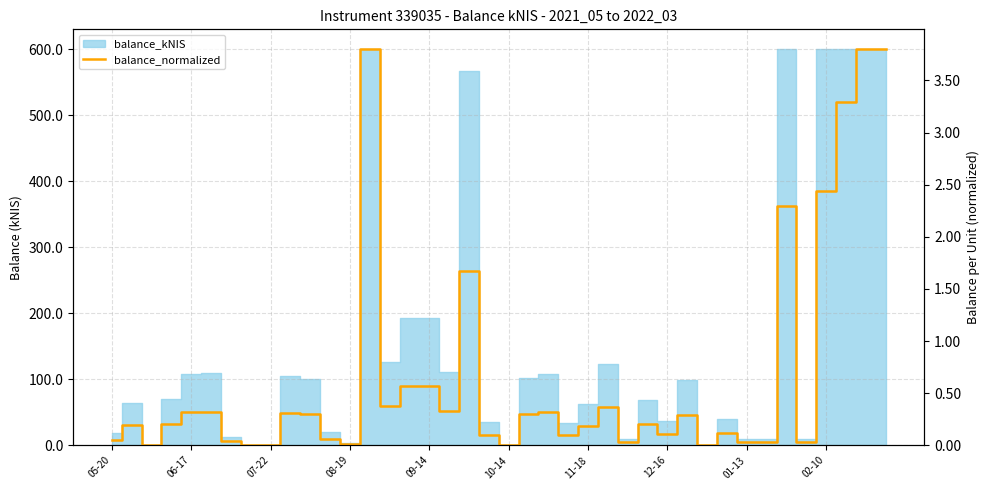

Is it true that the value at 05-20 is 0.0?

False